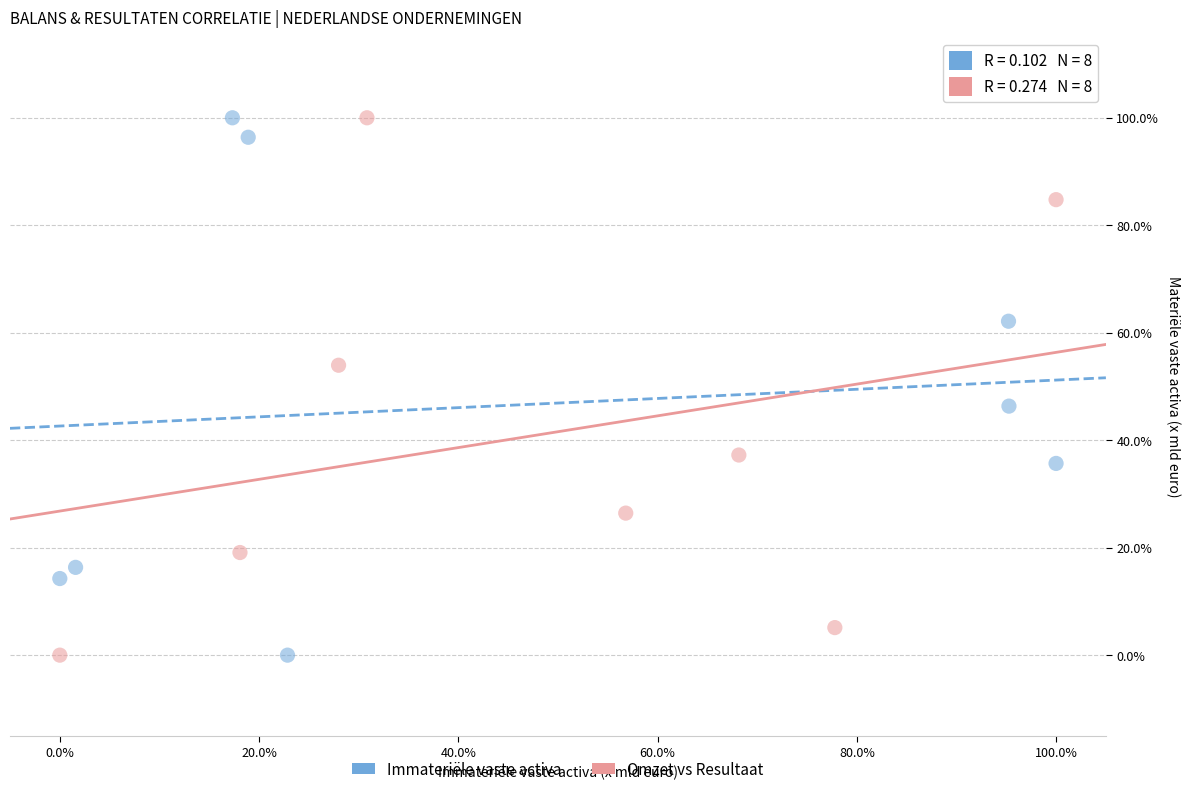

What are all the series names shown in the legend?

Immateriële vaste activa, Omzet vs Resultaat